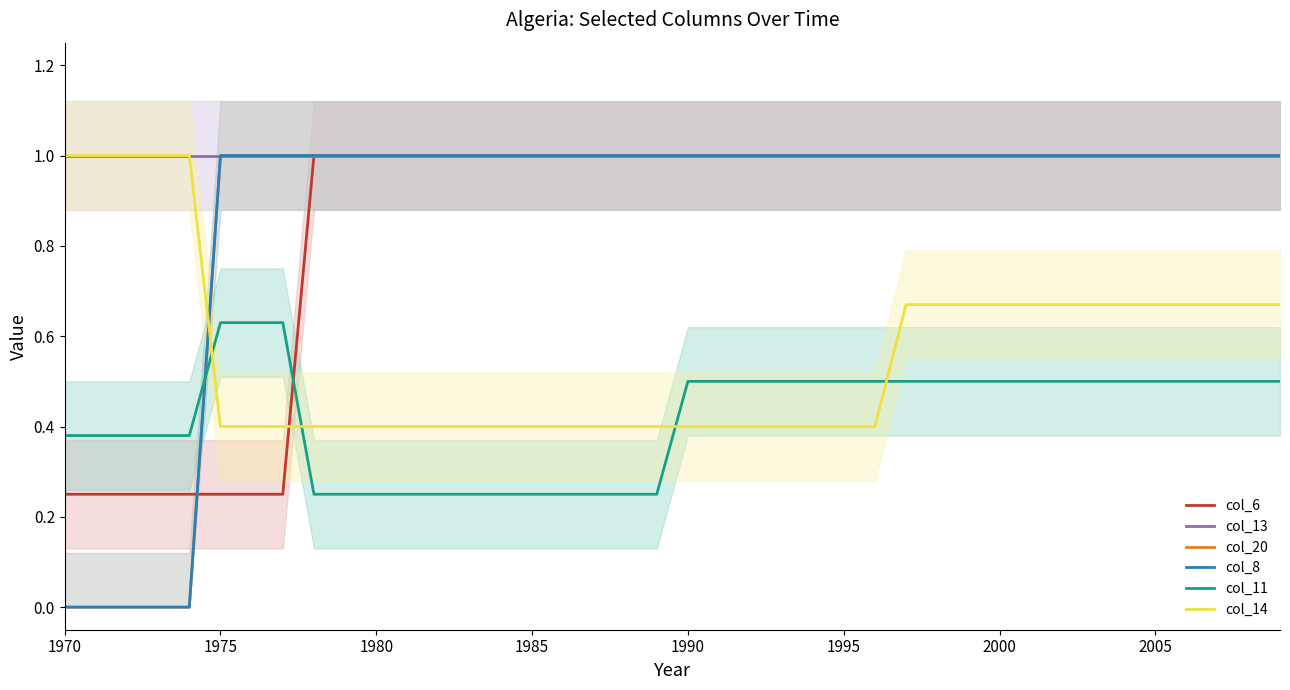

Is it true that col_8 equals 1.3 at 24?

False